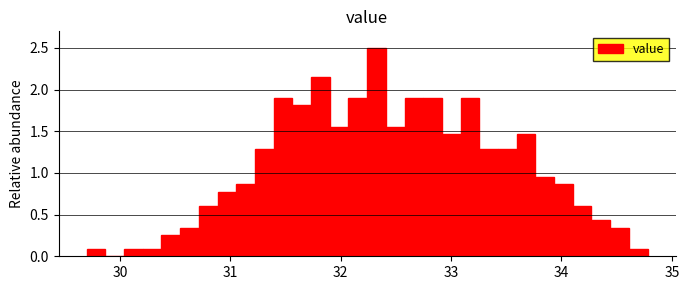

Around what value on the x-axis is the tallest bar? Give the approximate position of its centre, as read against the axis.

32.3